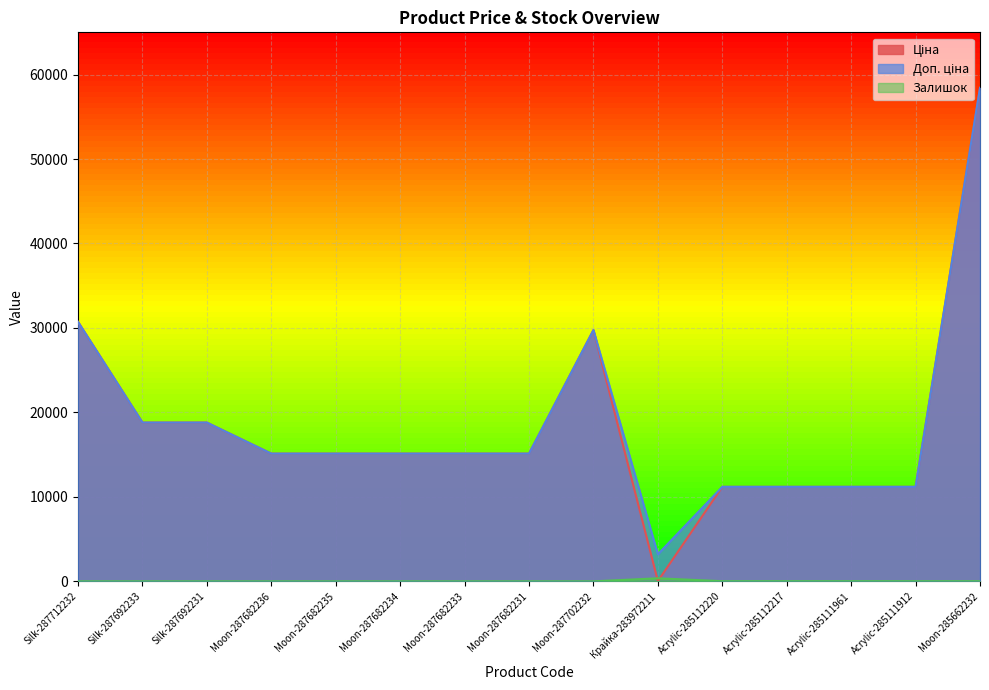

Is it true that Залишок equals -111.4 at Moon-287682231?

False